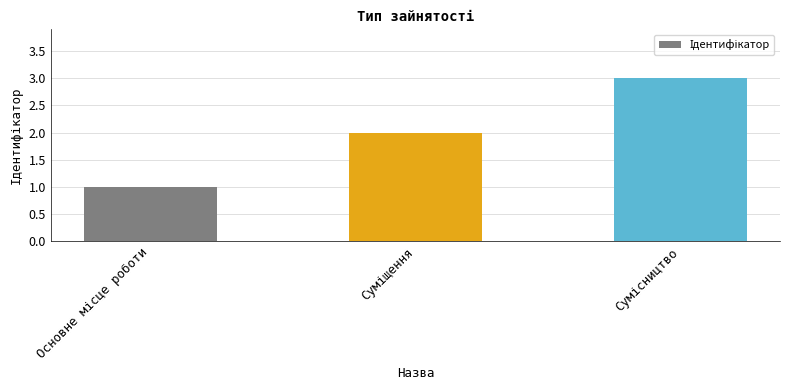

What is the sum of all values?

6